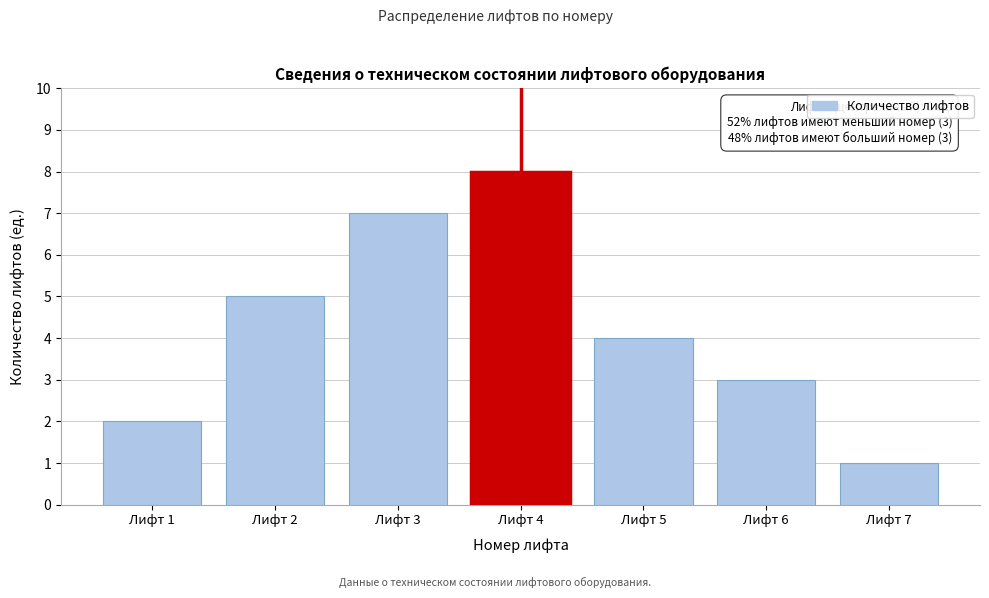

Reading left to right, what are all the values shown in this chart?

2	5	7	8	4	3	1